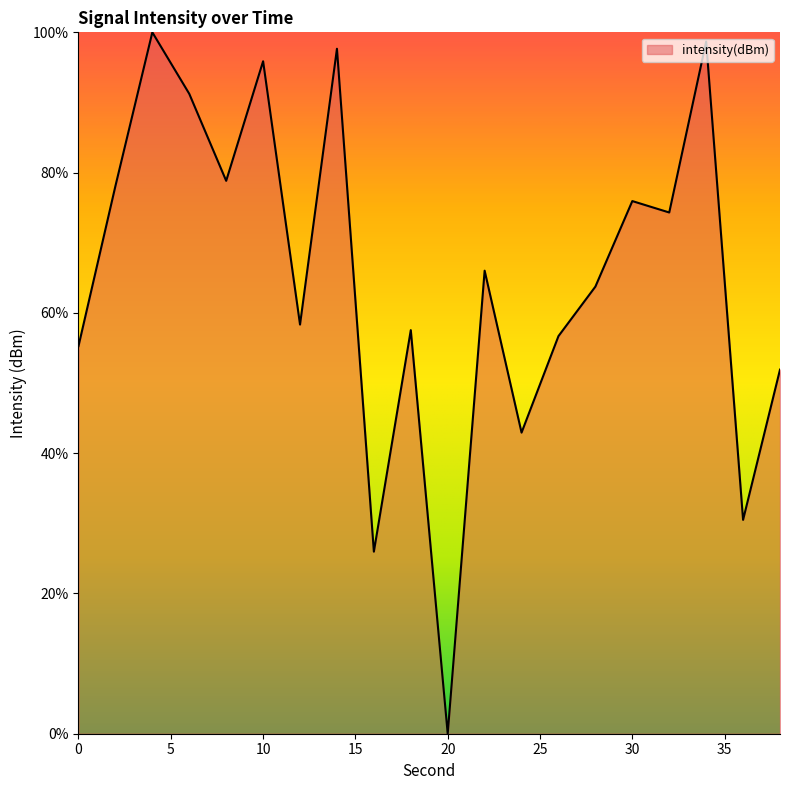

What is the greatest value displayed?

100.0